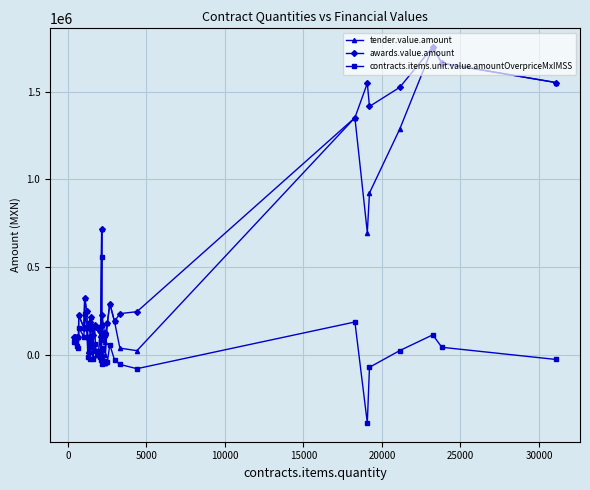

Is the value of tender.value.amount at 5000 greater than the value of contracts.items.unit.value.amountOverpriceMxIMSS at 5000?

Yes